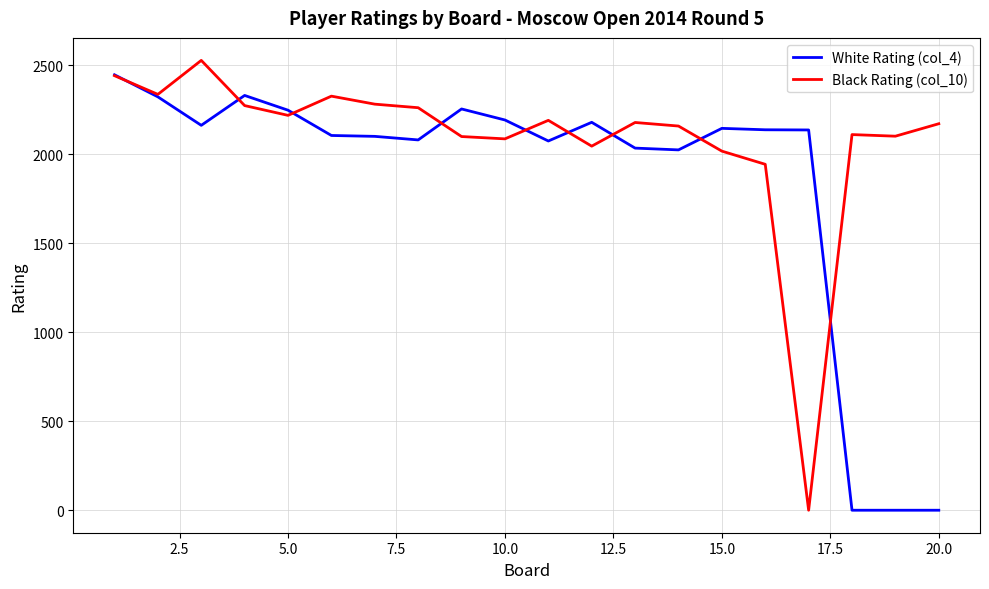

What is the greatest value displayed?

2528